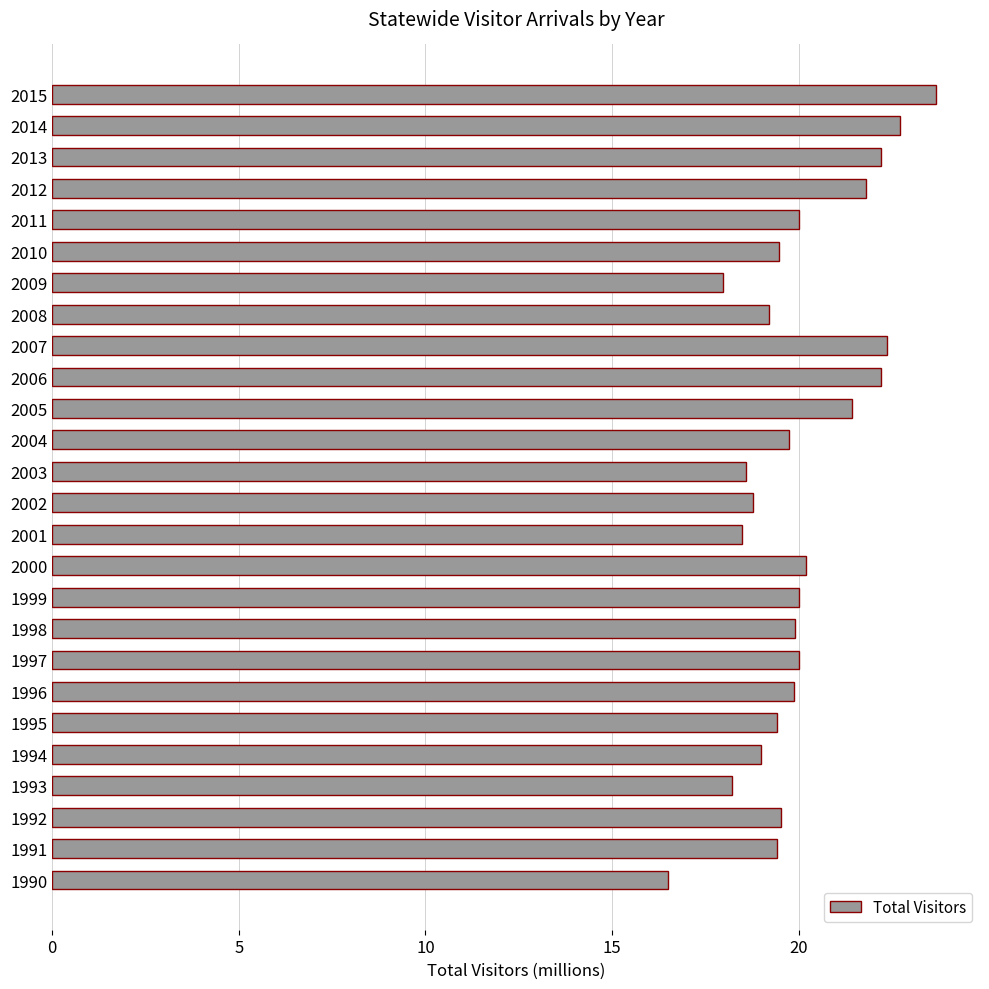

Approximately how many times larger is the value at 1994 compared to 1992?

1.0